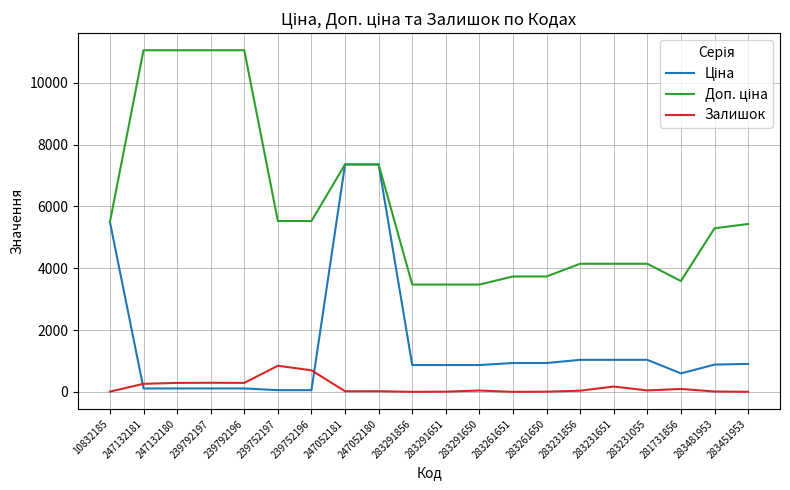

True or false: Залишок has a value of 43.0 at 283291650.

True